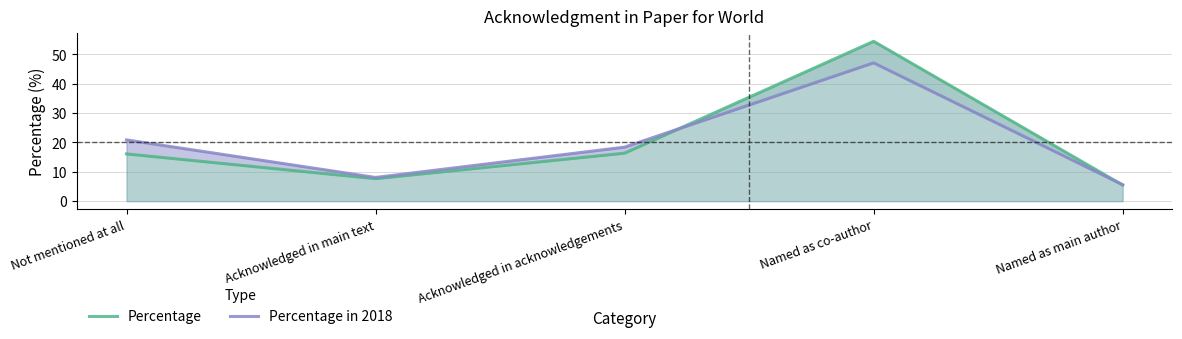

In Percentage, how many points are higher than both neighbors (excluding endpoints)?

1